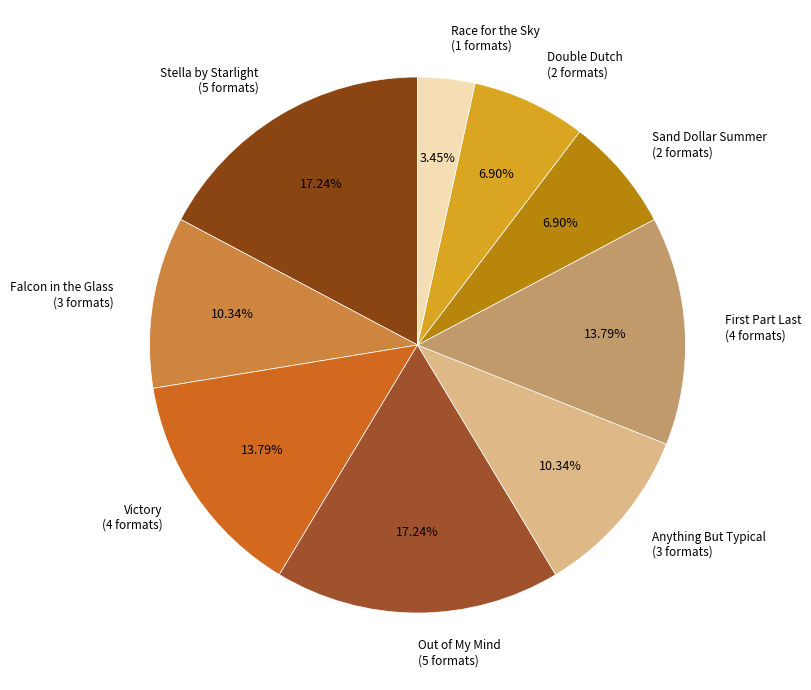

To the nearest percent, what percentage of the pie is Race for the Sky?

3%